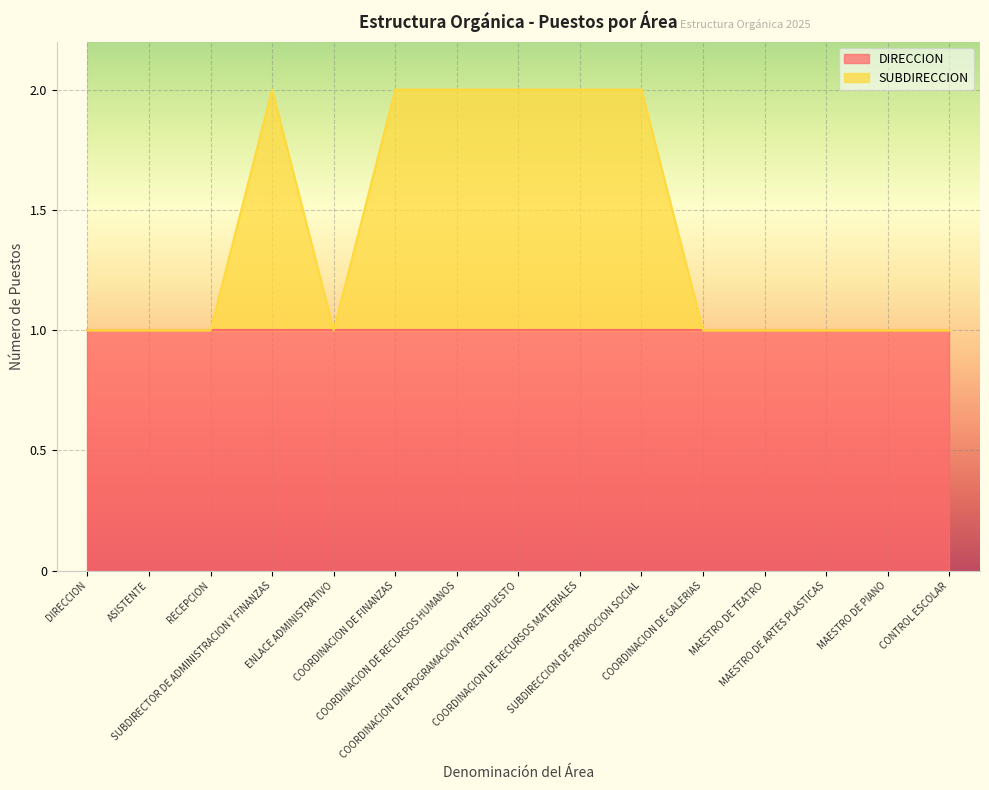

What is the maximum value shown in the chart?

2